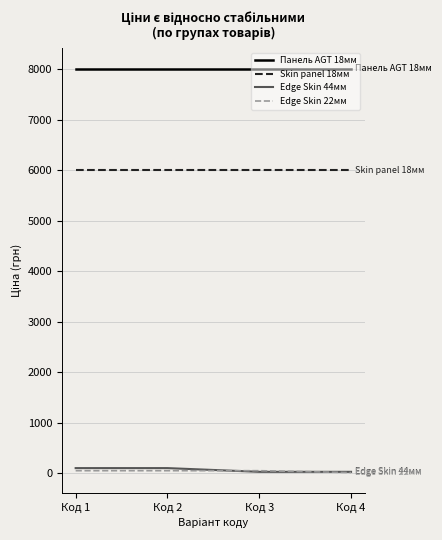

Is the value of Skin panel 18мм at Код 4 greater than the value of Edge Skin 44мм at Код 1?

Yes